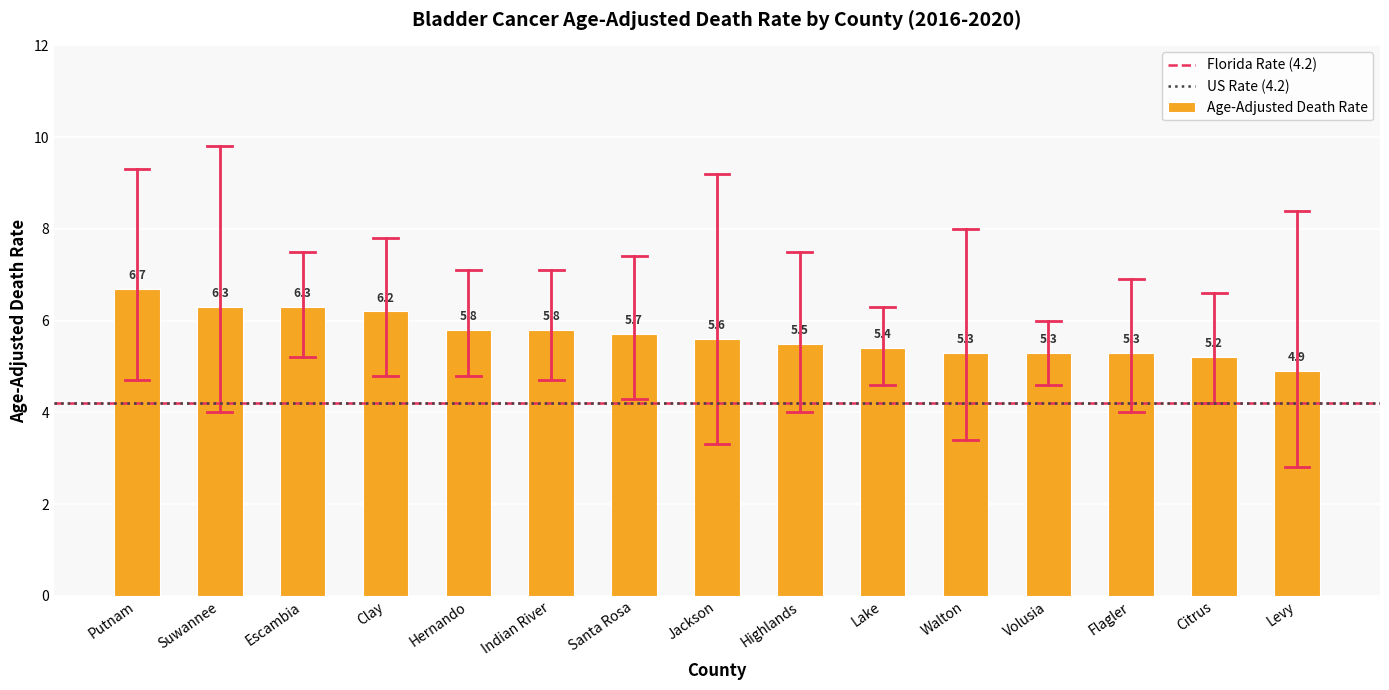

What is the sum of the values at Lake and Flagler?

10.7